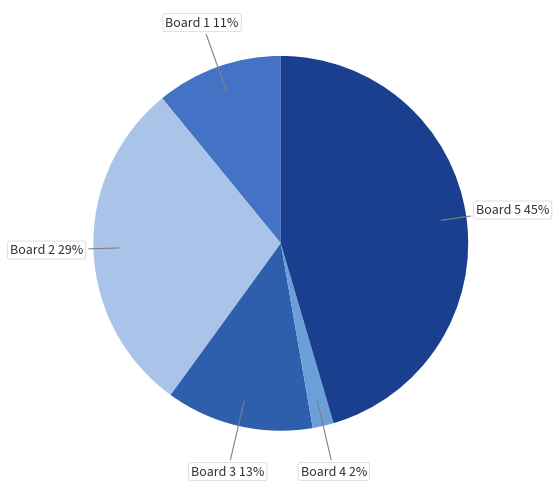

Is there any slice that represents more than half of the pie?

No